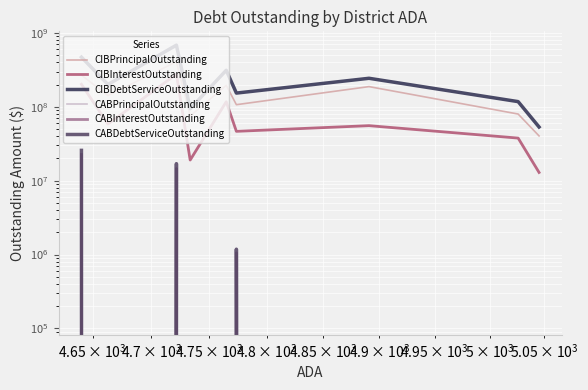

In CIBPrincipalOutstanding, how many points are higher than both neighbors (excluding endpoints)?

3